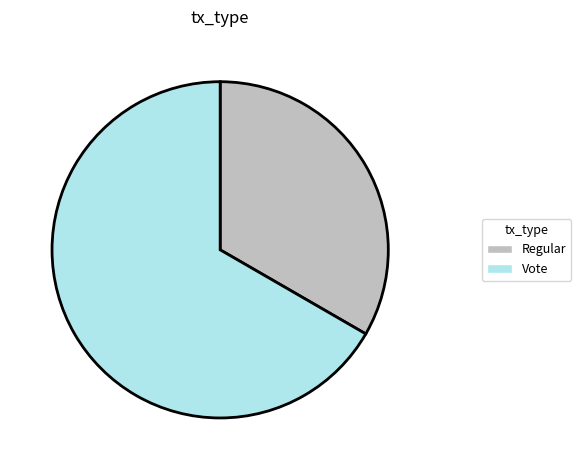

Which slice represents more than half of the pie?

Vote